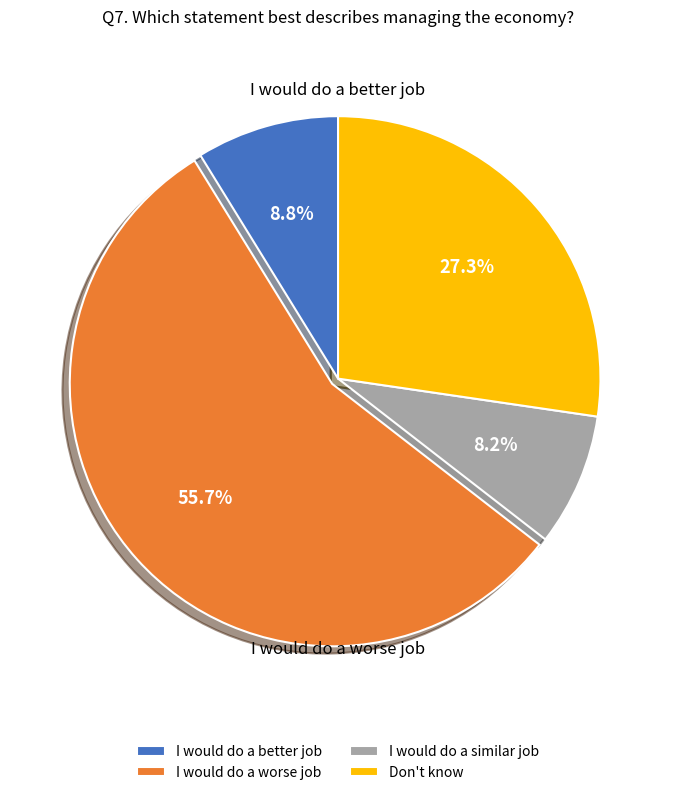

Count the number of slices in the pie.

4